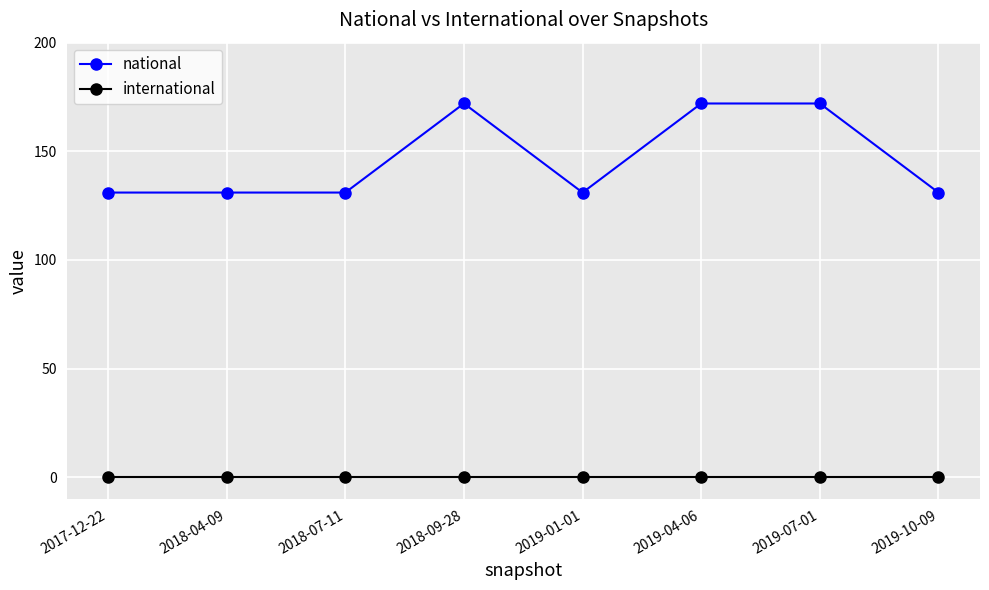

Between 2019-01-01 and 2019-04-06, which series saw the biggest shift?

national